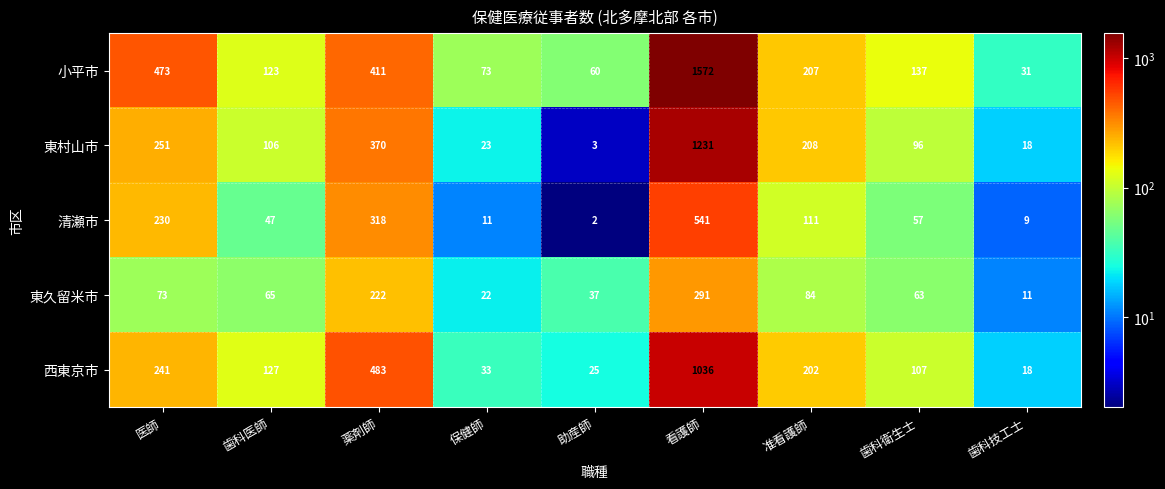

What value does the 東村山市 series have at 歯科技工士, to the nearest 10?

20